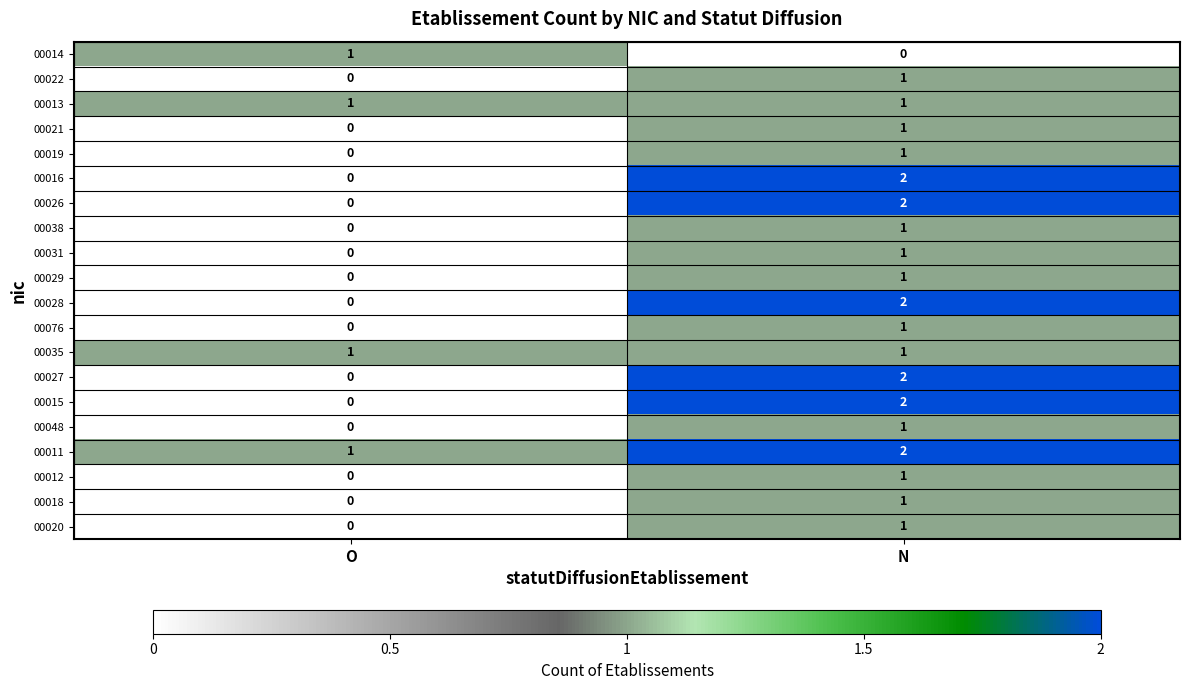

The 00021 series shows 1 at O. True or false?

False